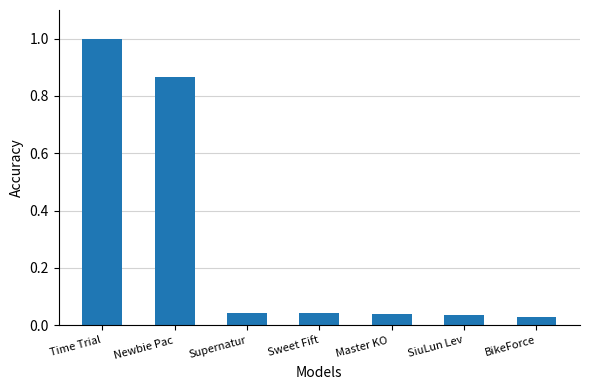

What is the label of the 3rd bar from the right?

Master KO 